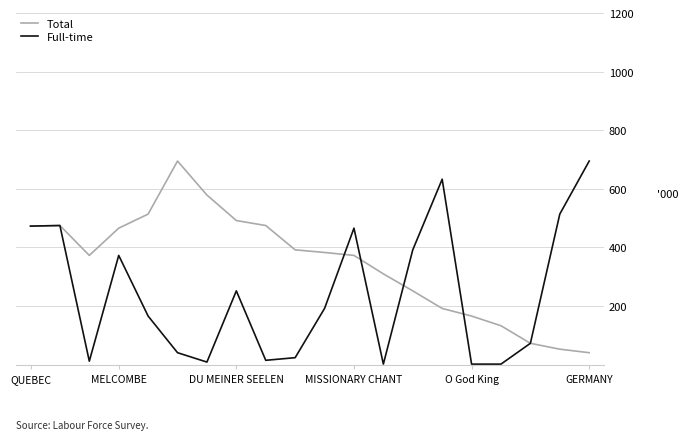

What is the greatest value displayed?

695